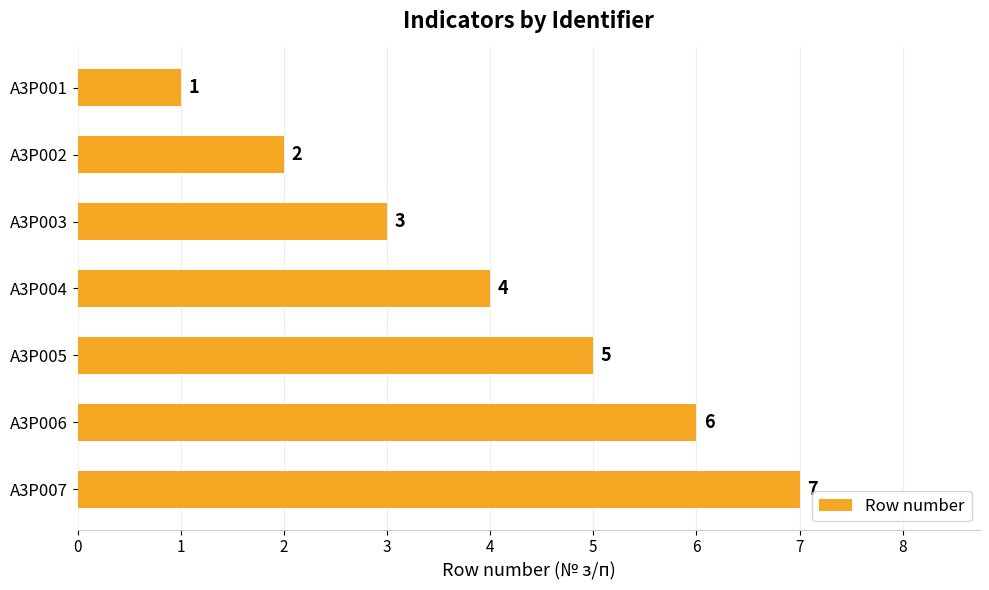

The chart shows a value of 9 at A3P006. True or false?

False